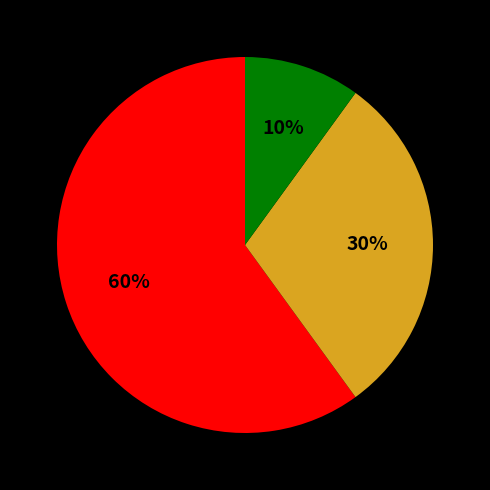

To the nearest percent, what is the average slice percentage?

33%